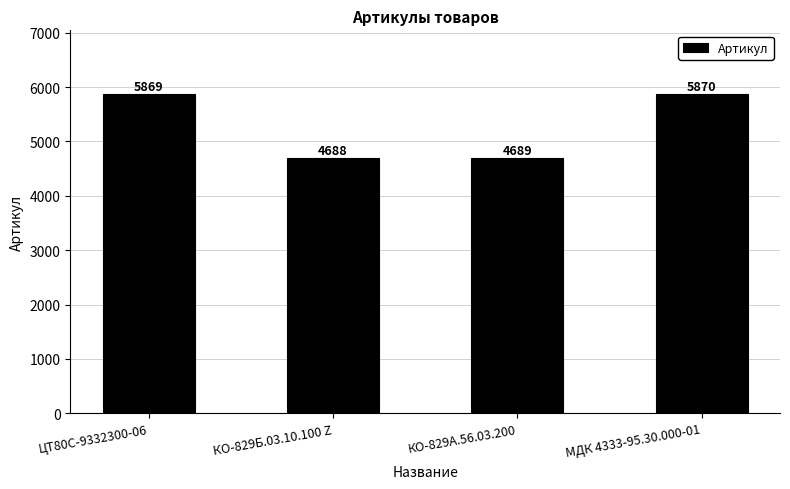

Is it true that the value at КО-829А.56.03.200 is 7710?

False